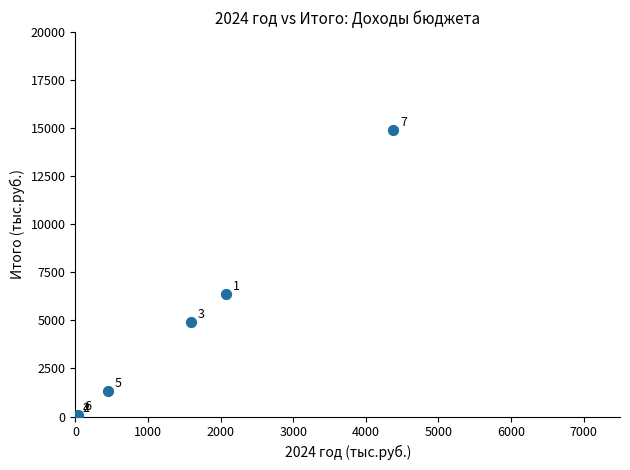

What Y value in the scatter plot is closest to 7445?

6389